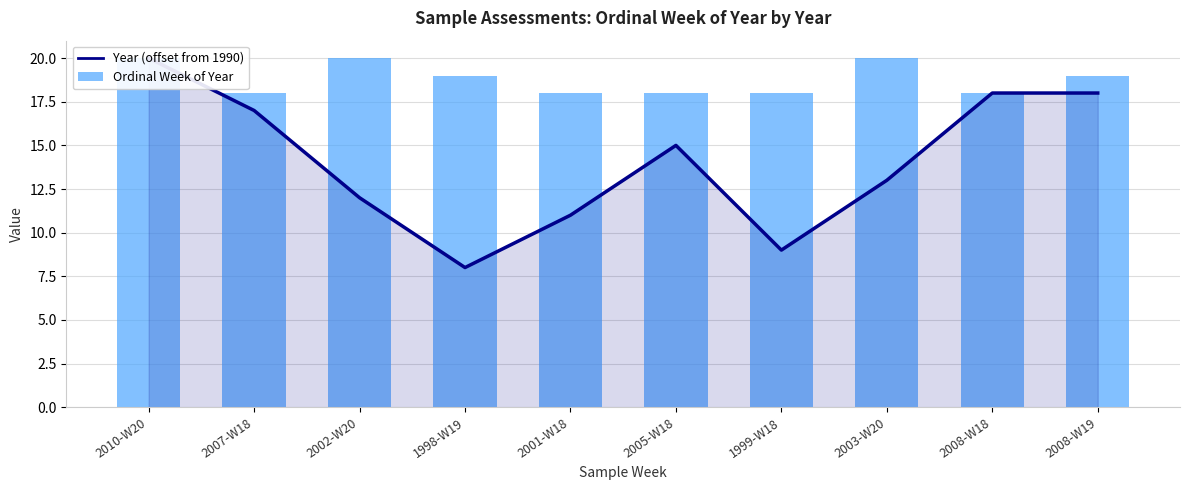

What is the sum of the Ordinal Week of Year values at 2001-W18 and 2005-W18?

36